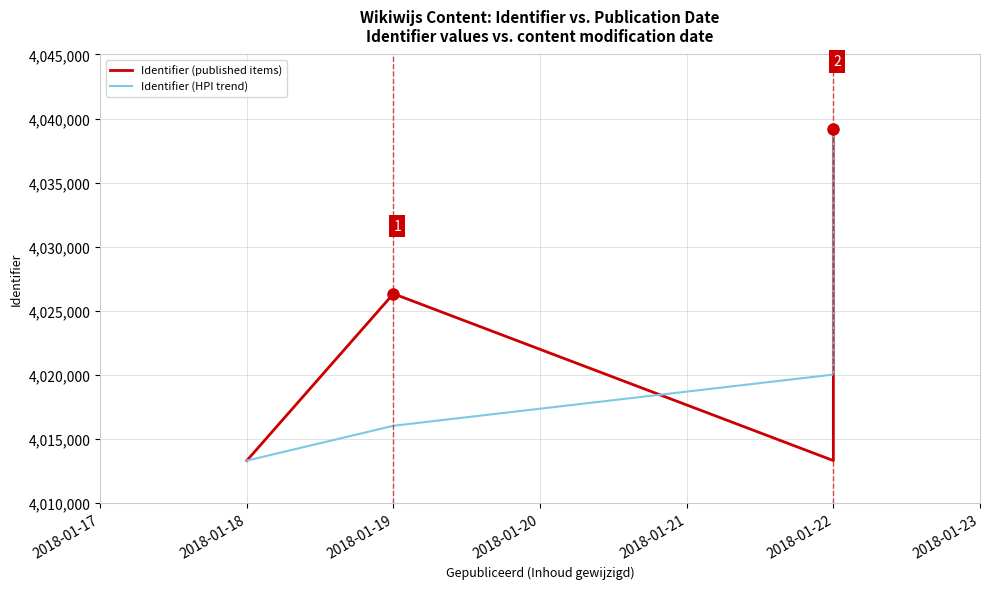

What are all the series names shown in the legend?

Identifier (published items), Identifier (HPI trend)